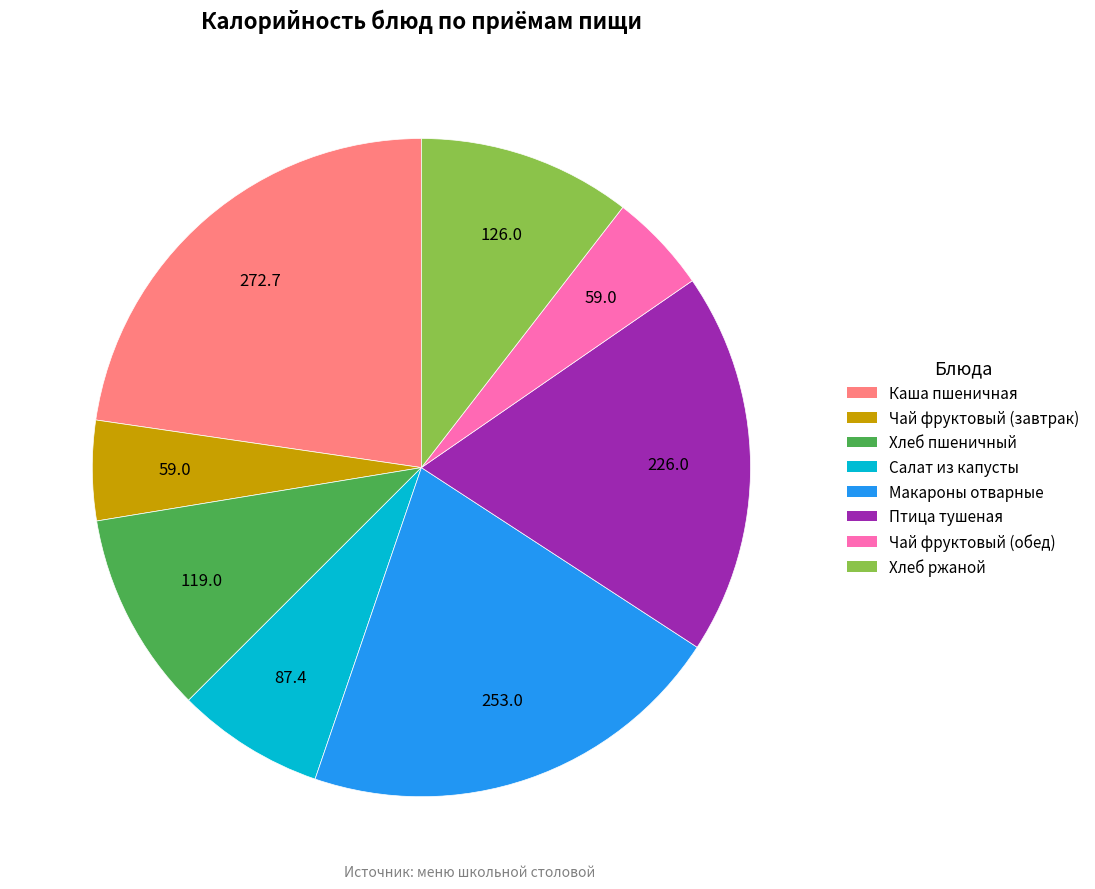

Is there a majority slice in this chart?

No